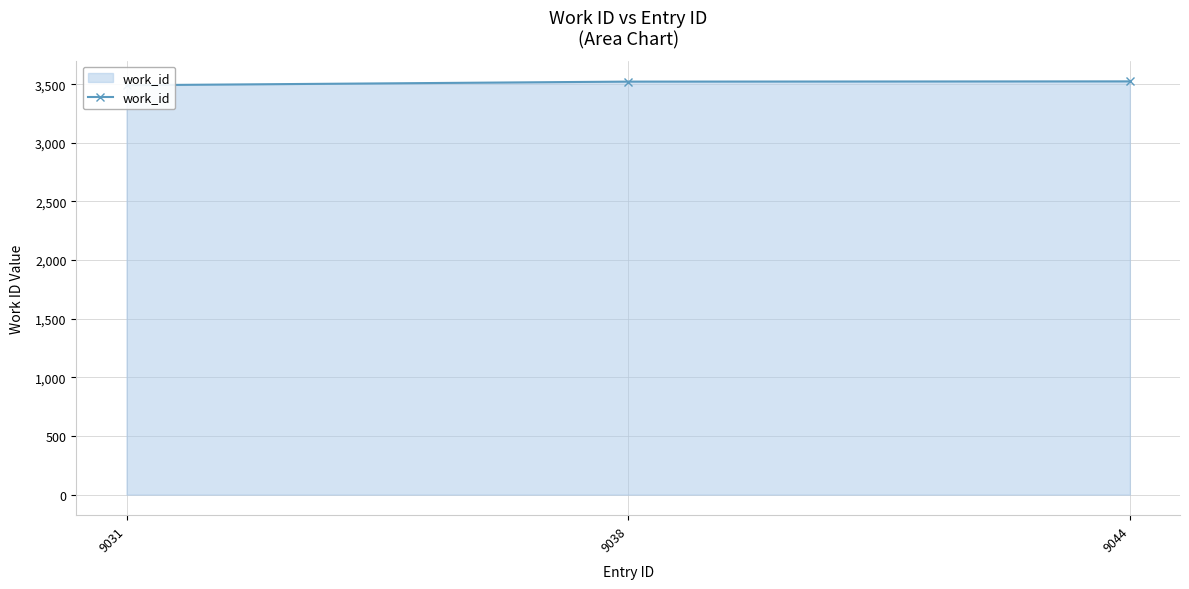

How many values are below 3522?

1